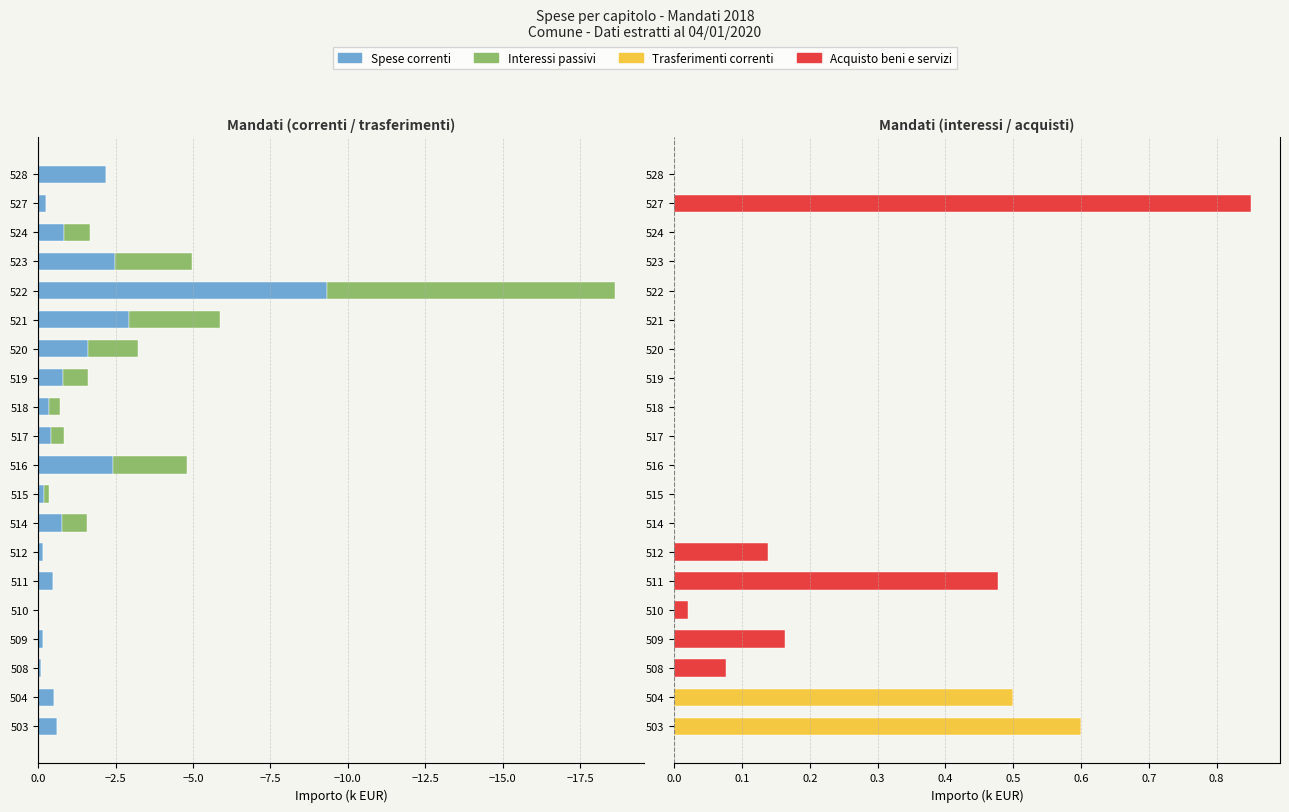

Which series has the largest total across all categories?

Acquisto beni e servizi